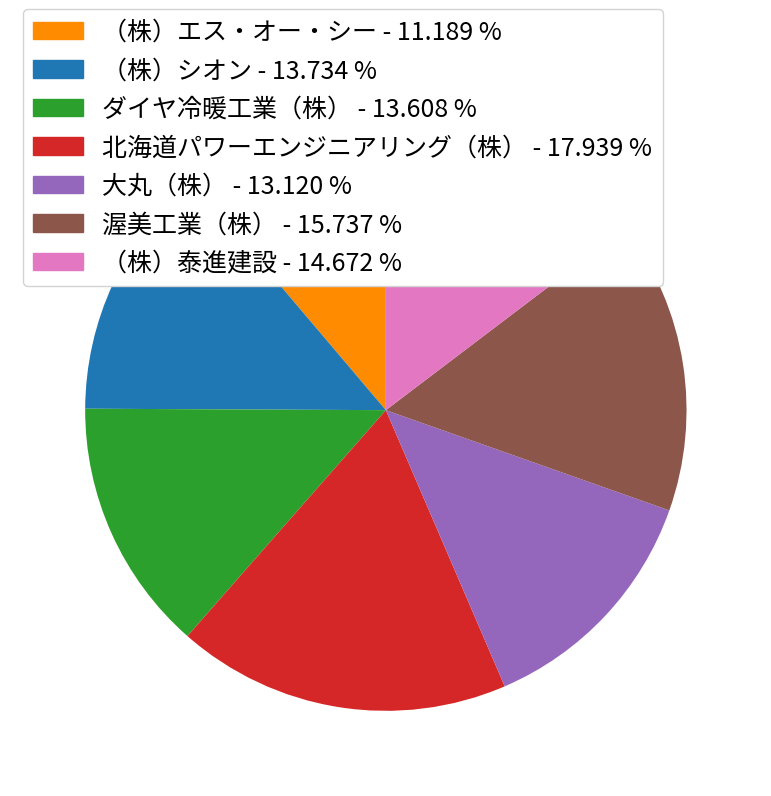

Which slice is the largest?

北海道パワーエンジニアリング（株）